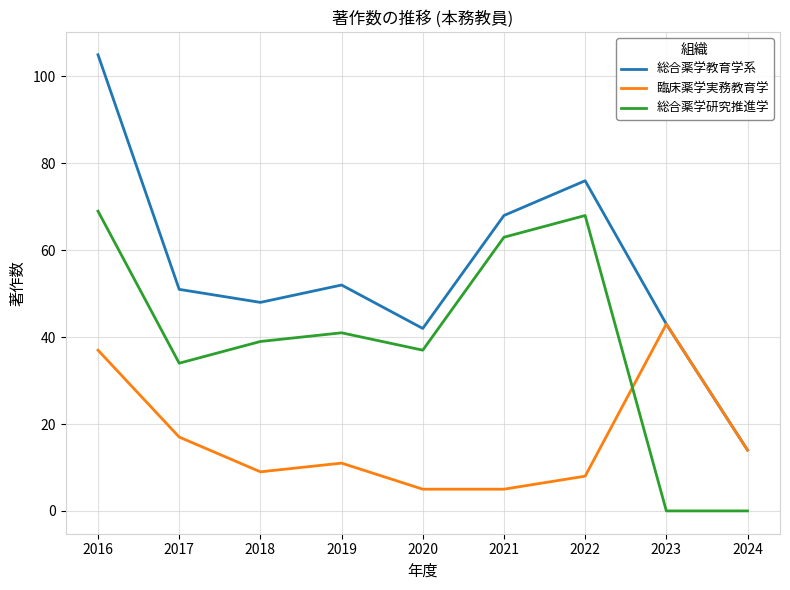

Does the chart have visible grid lines?

Yes